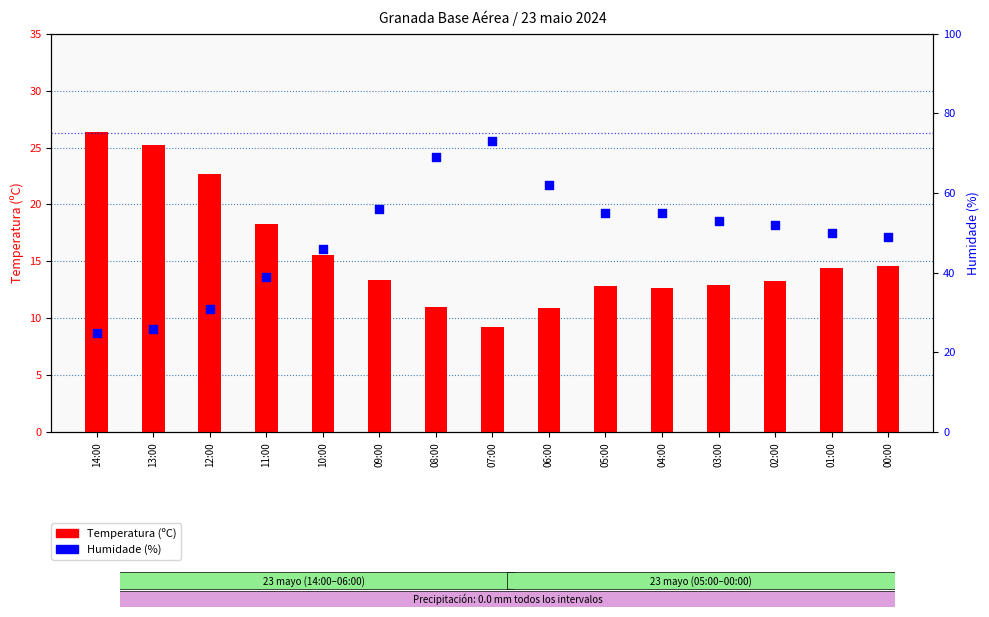

Which series has the widest spread of Y values?

Humidade (%)